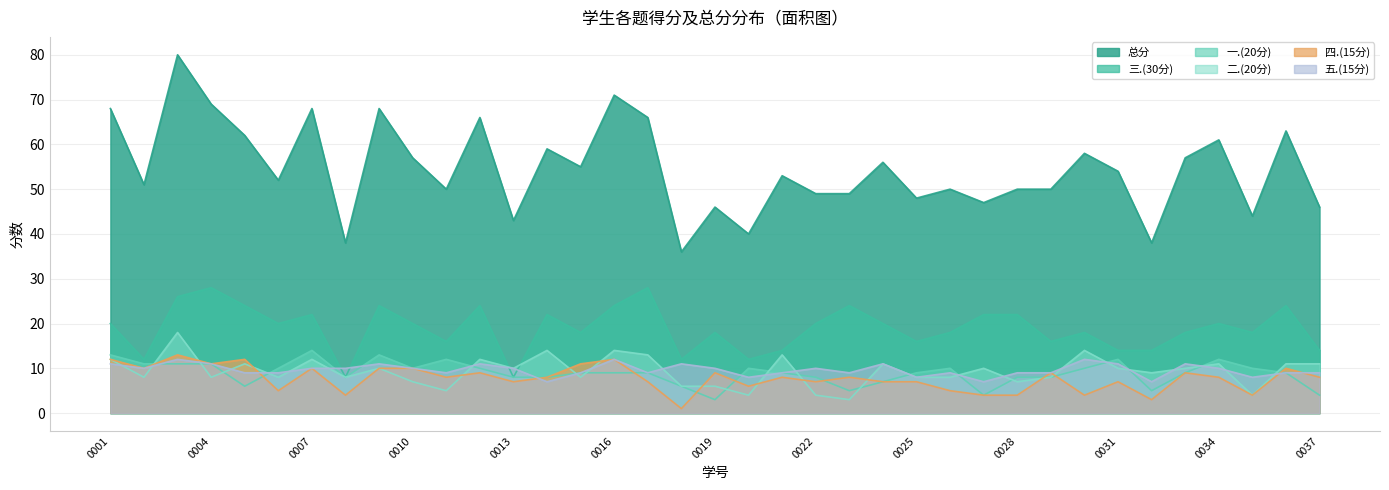

What is the value of the 三.(30分) point at the 31st from the left?

14